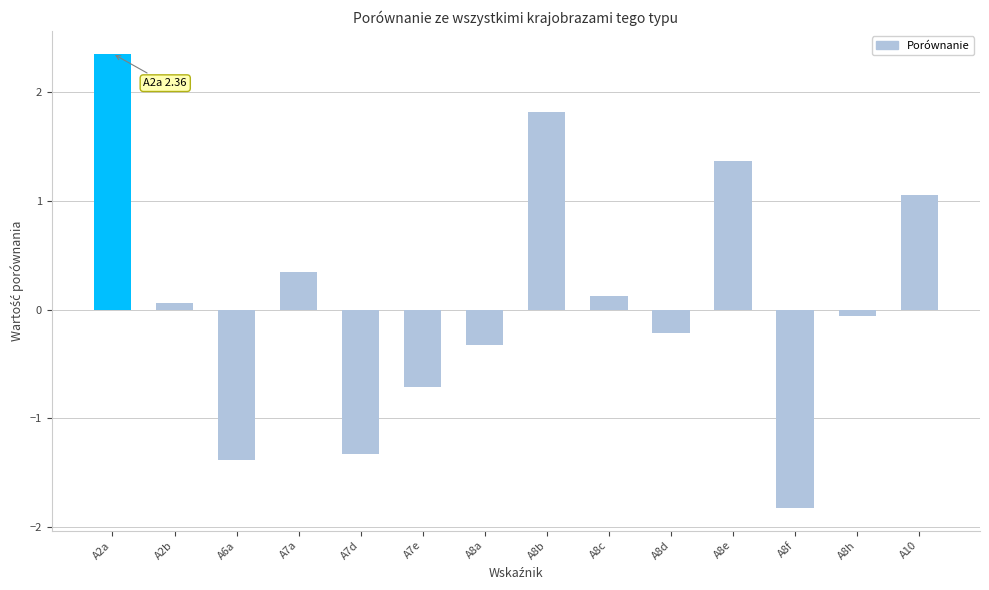

The value at A8e is 1.4. True or false?

True